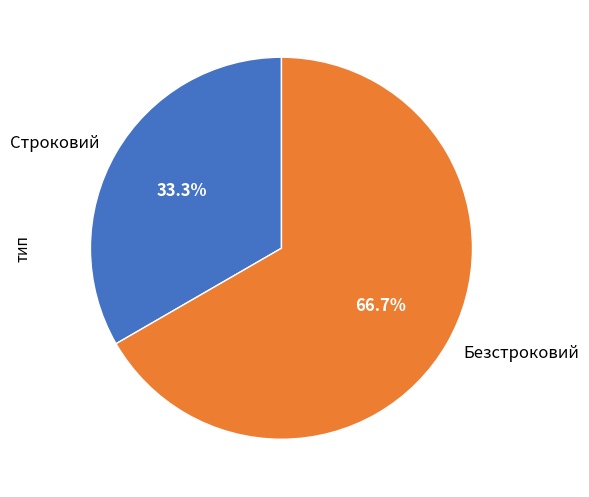

Count the number of slices in the pie.

2